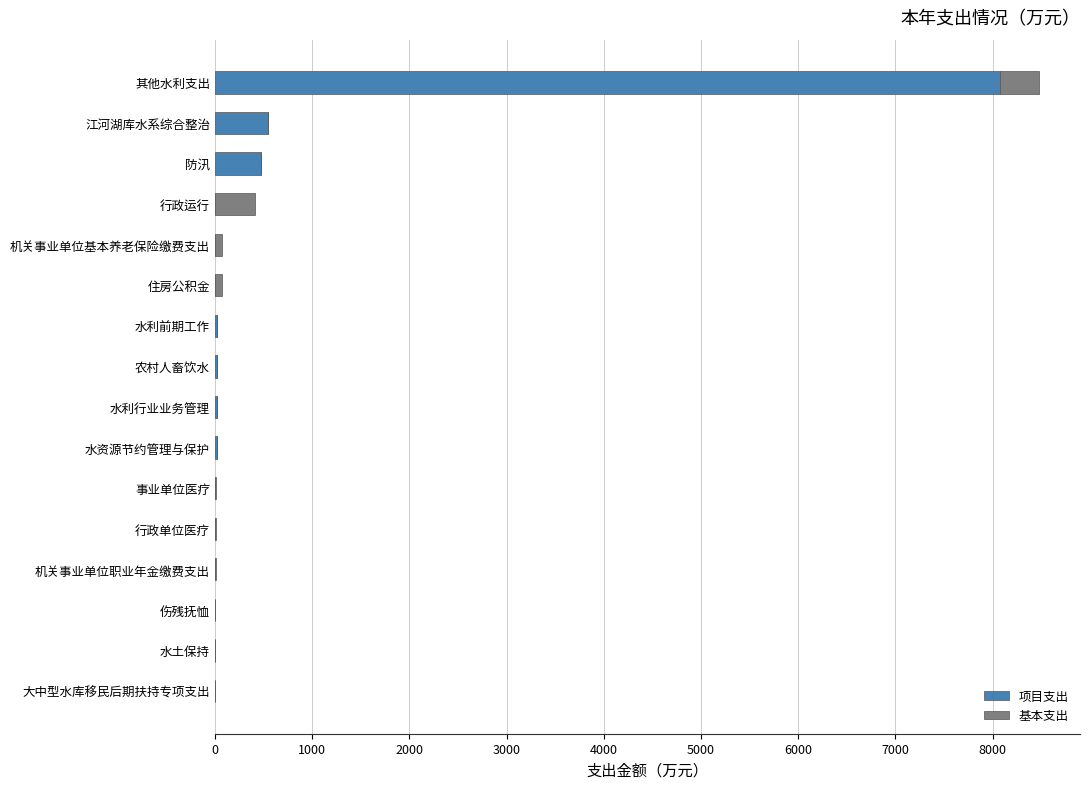

At which category is the sum across all series the highest?

其他水利支出